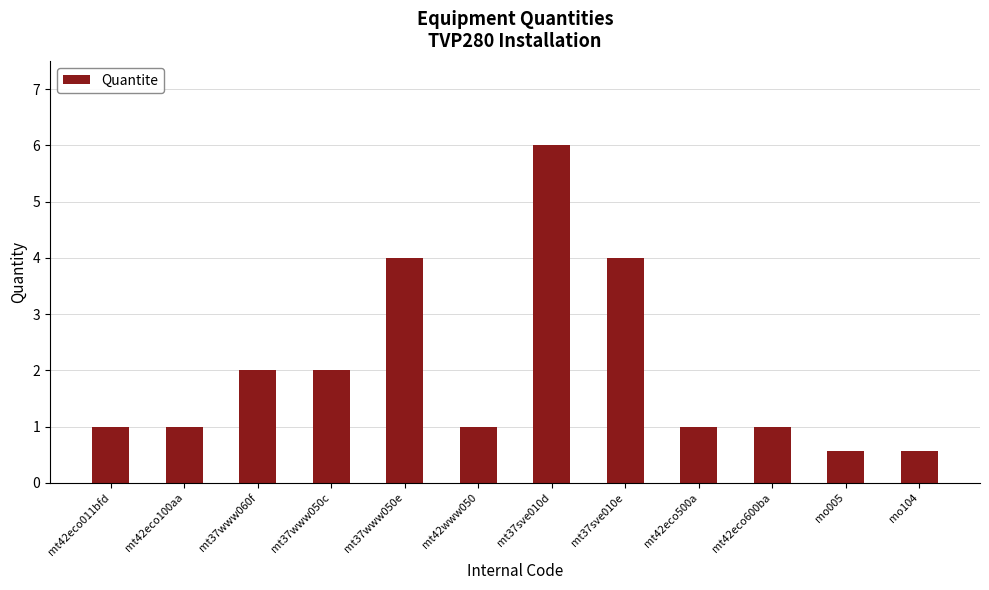

What is the change in value from mt37www060f to mt37www050e?

+2.0